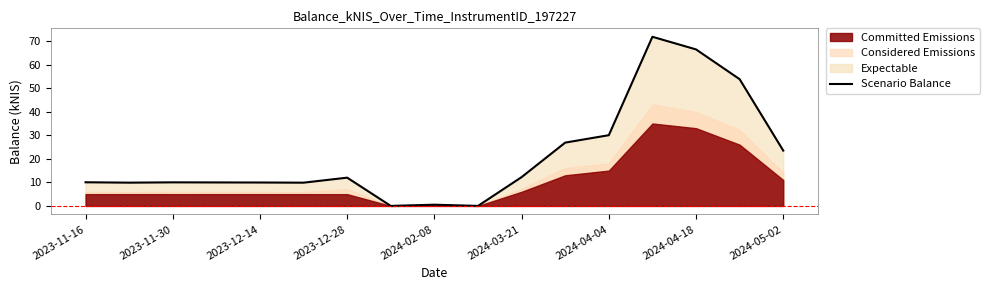

What position from the left is 2024-04-18?

15